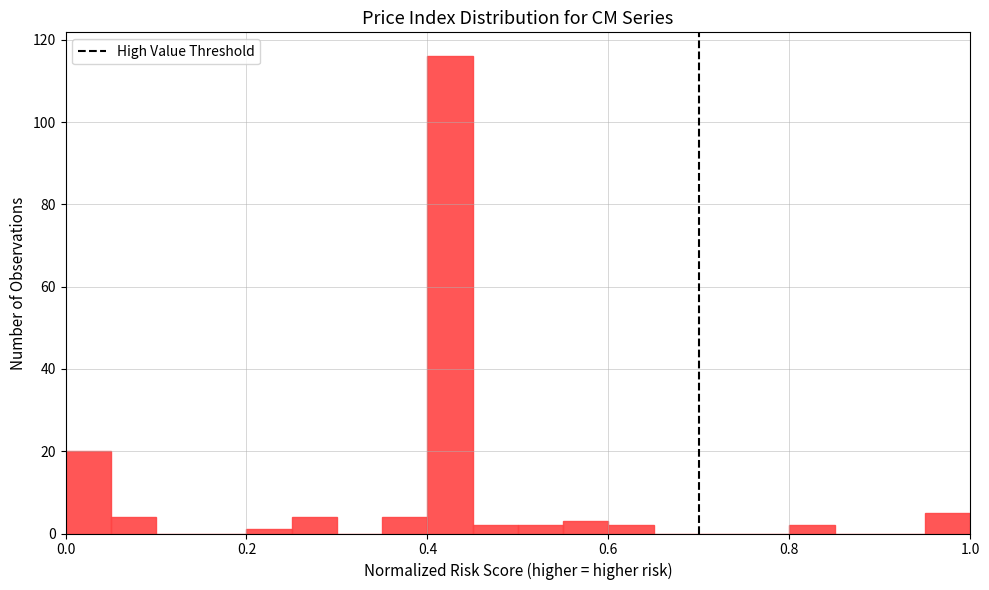

Read against the x-axis, roughly where is the centre of the tallest bar?

0.42